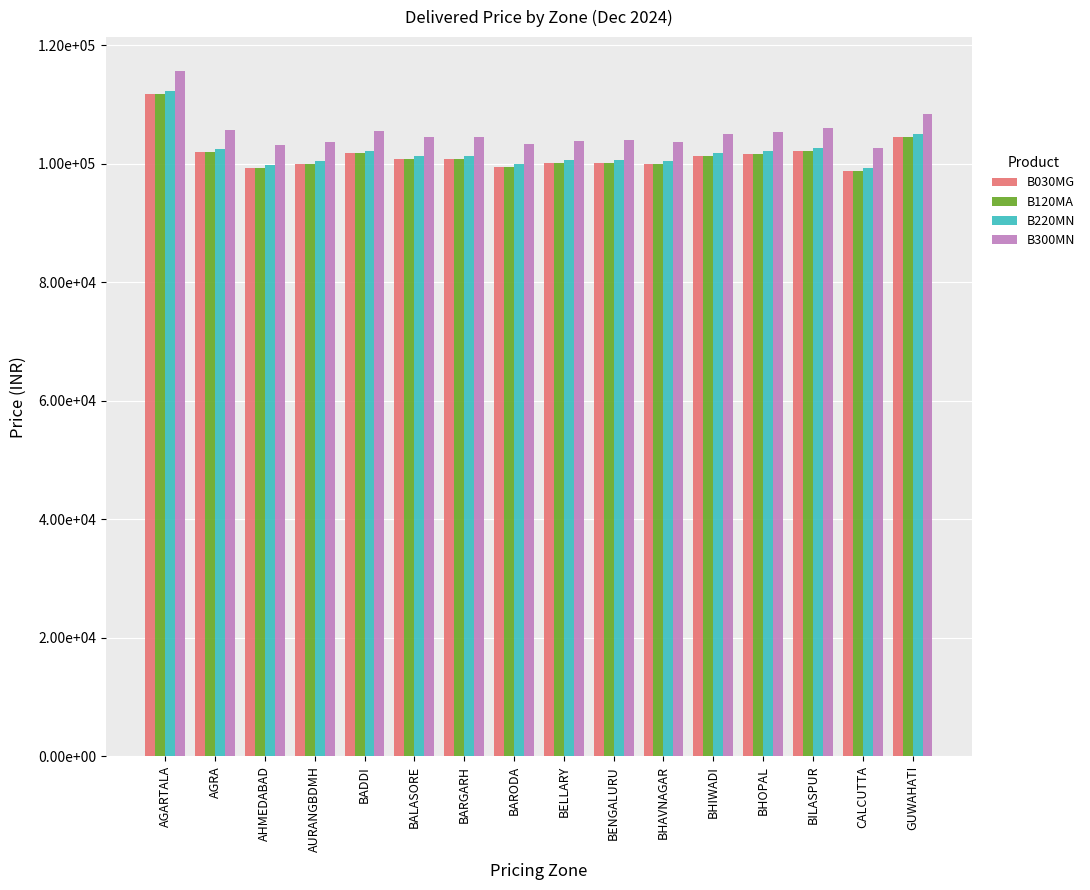

Which series has the largest total across all categories?

B300MN